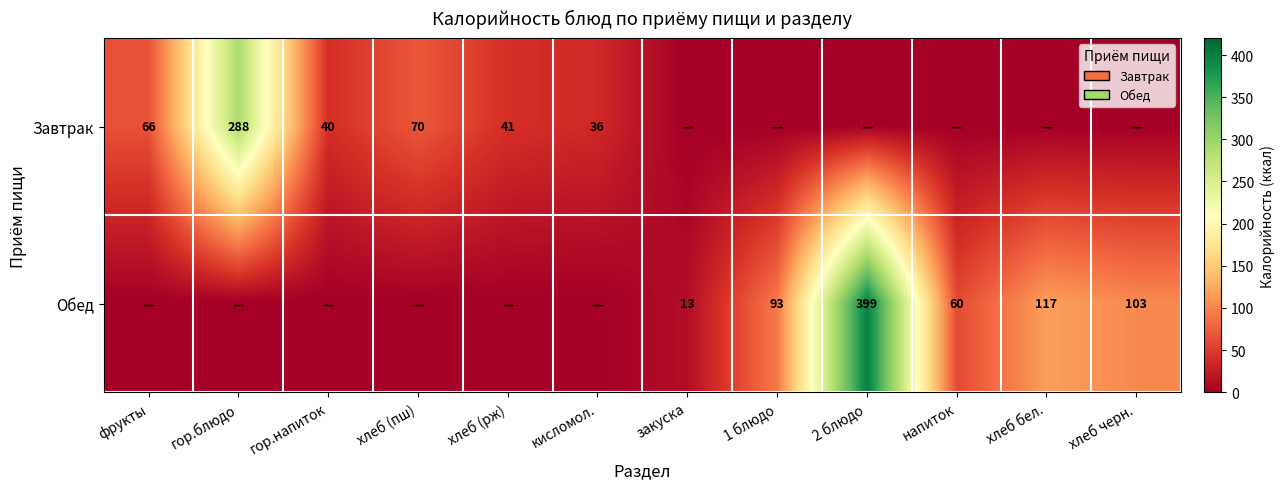

What is the sum of the Обед values at 1 блюдо and хлеб черн.?

196